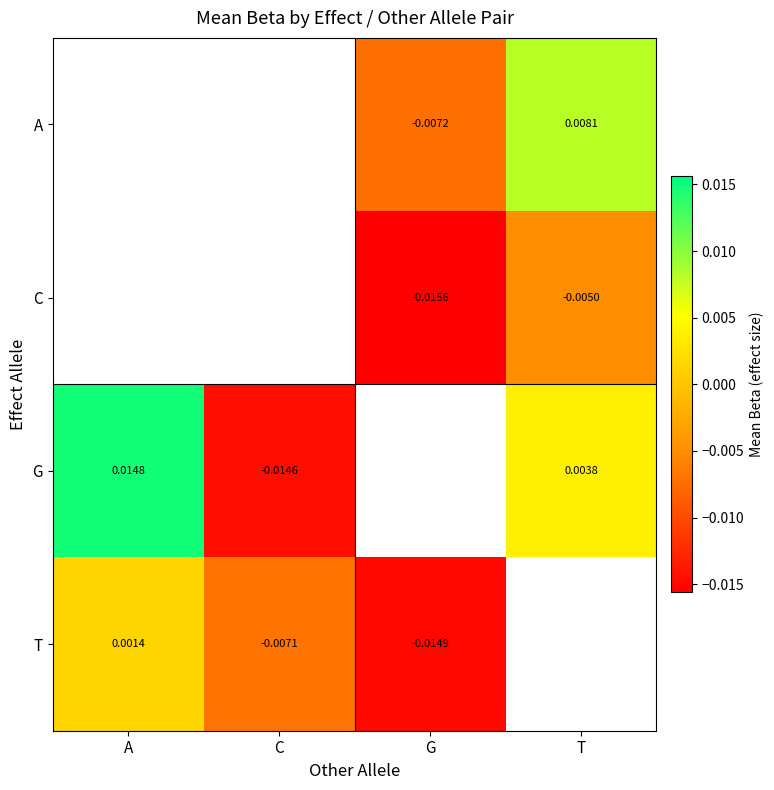

Is the value of T at A greater than the value of C at T?

Yes